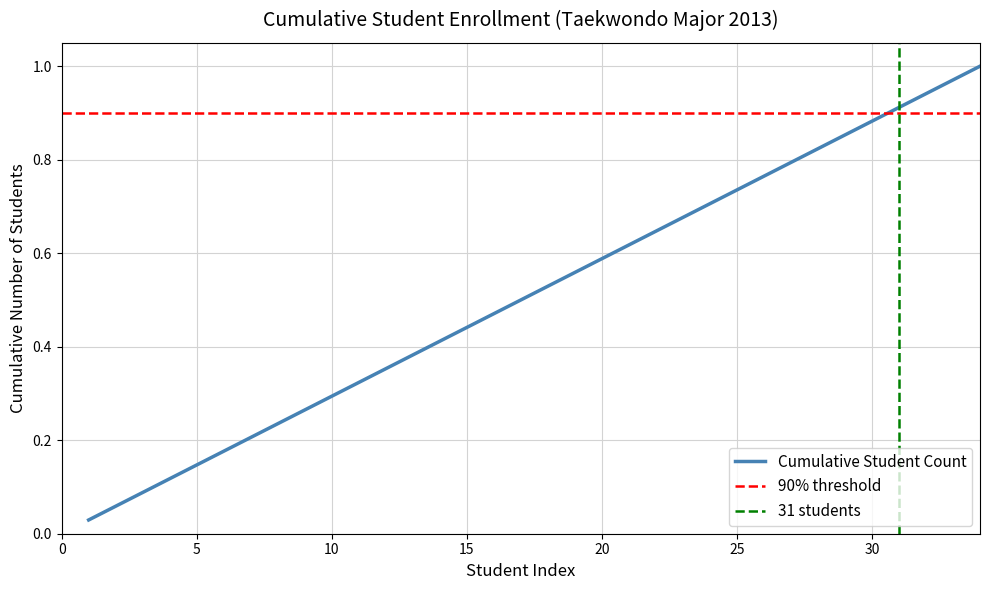

Read the value at 17.

0.5